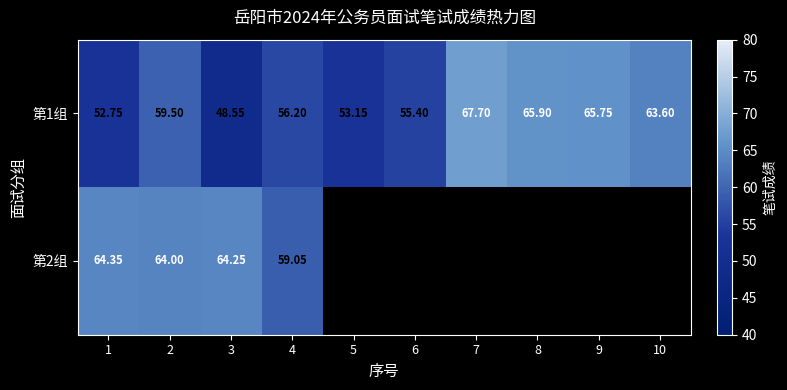

Which category has the lowest value in the 第1组 series?

3